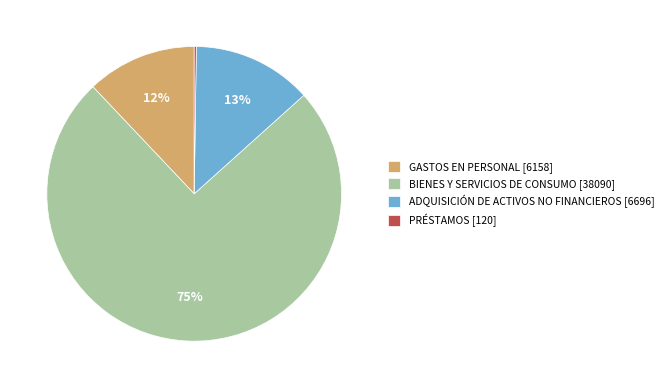

Is there a majority slice in this chart?

Yes